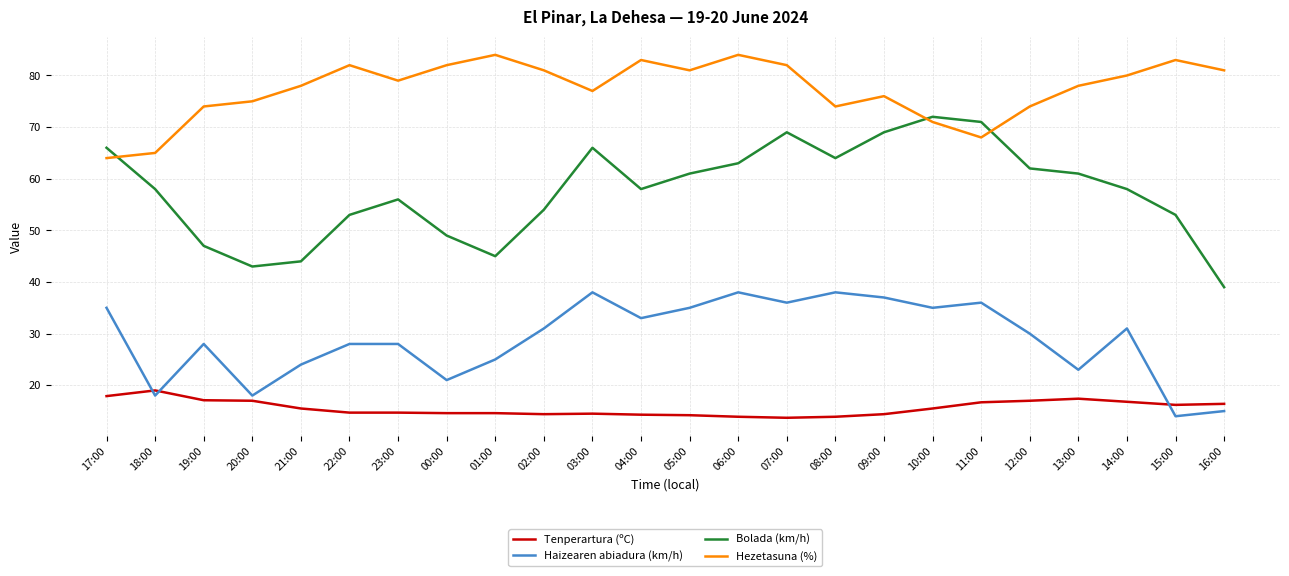

Is it true that Bolada (km/h) equals 56.0 at 23:00?

True